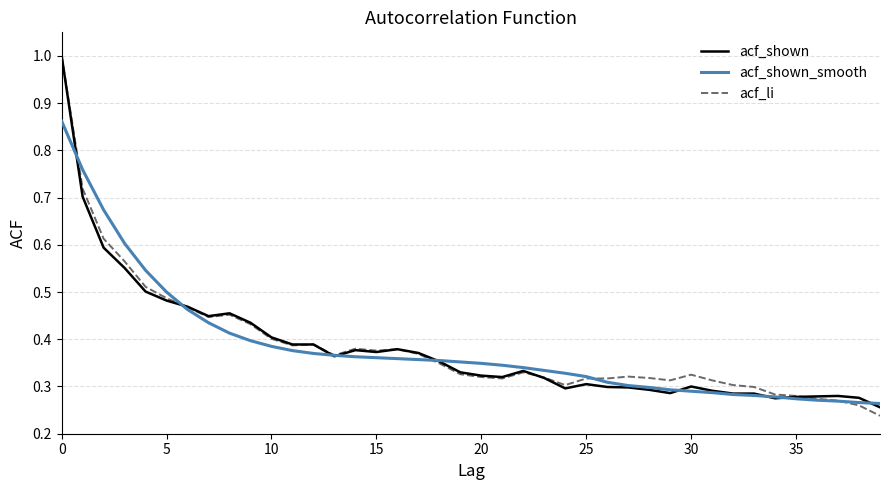

Does the chart have visible grid lines?

Yes